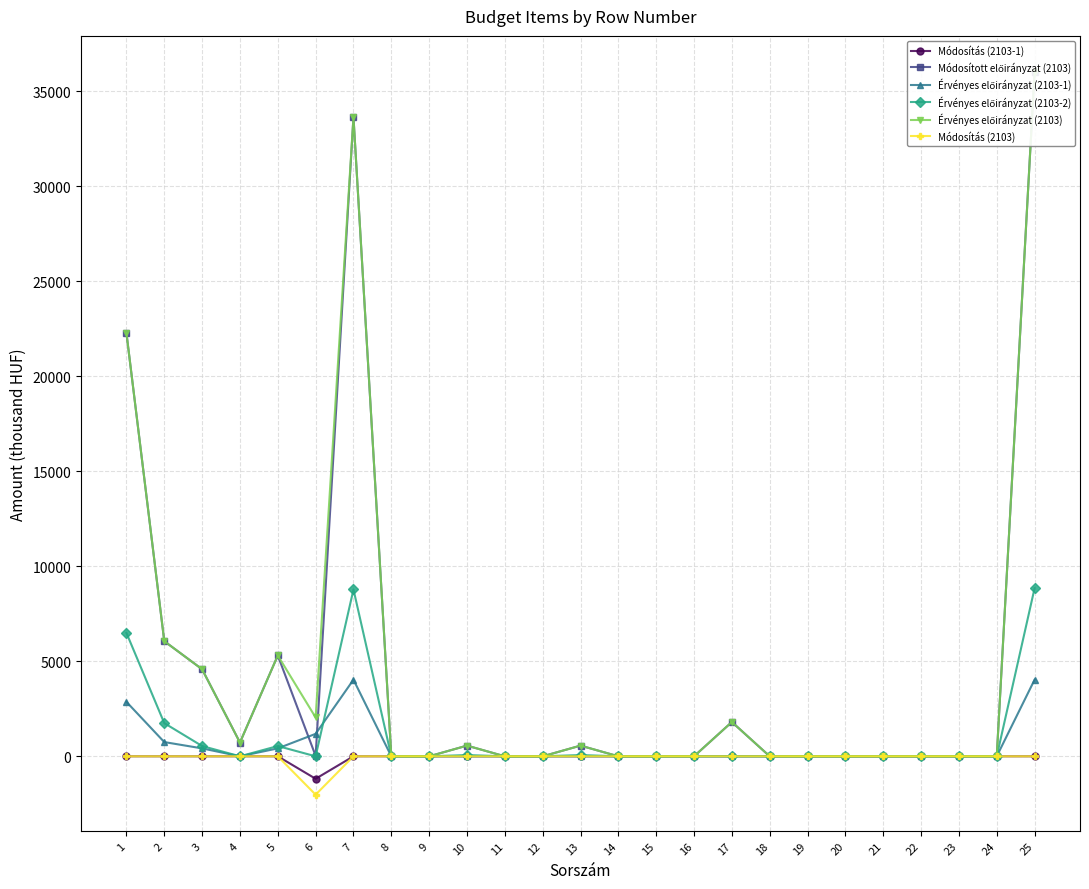

True or false: Módosított előirányzat (2103) and Érvényes előirányzat (2103-2) intersect in this chart.

False